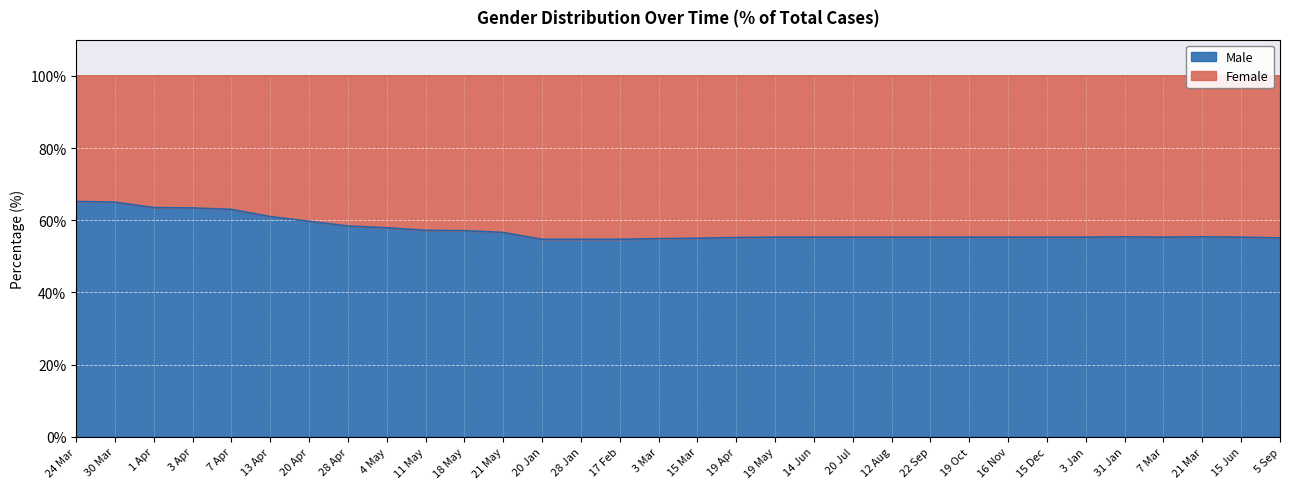

How many interior local peaks (higher than both neighbors) does the data have?

2